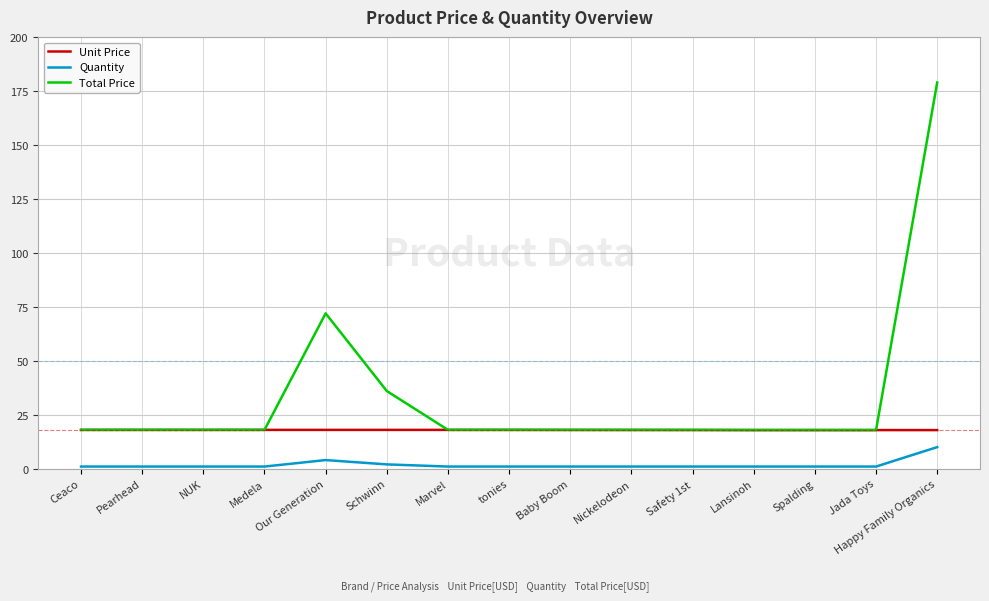

True or false: Quantity and Unit Price intersect in this chart.

False